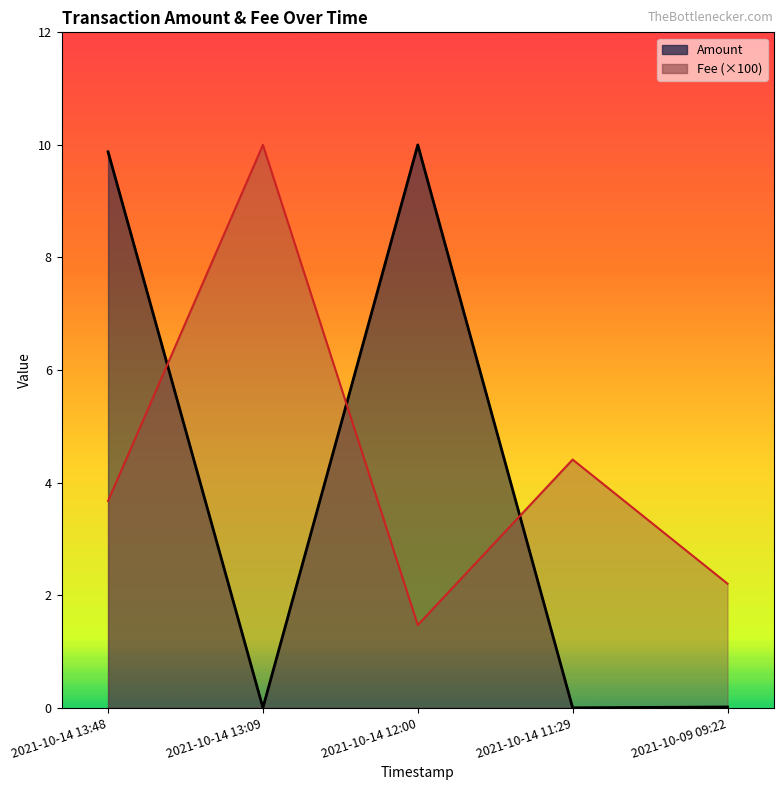

What is the difference between the second highest and second lowest values in the Amount series?

9.9